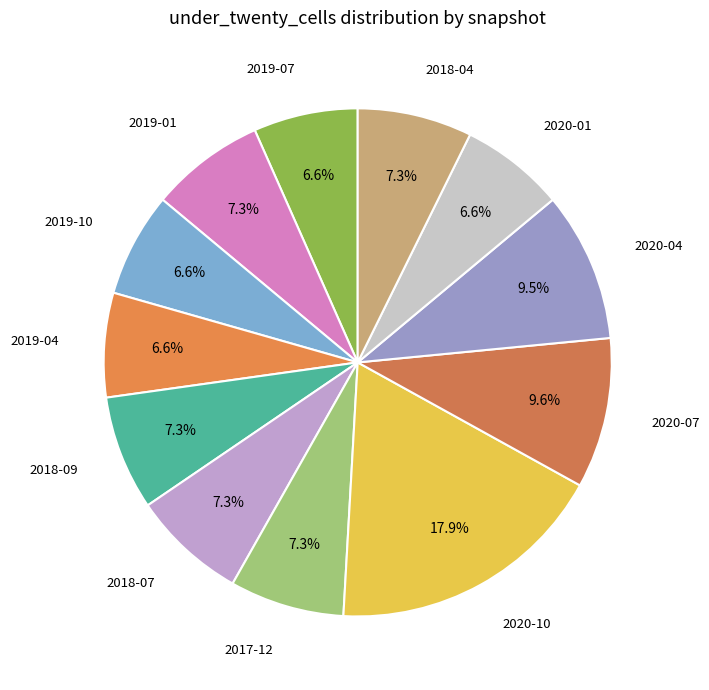

To the nearest percent, what is the average slice percentage?

8%